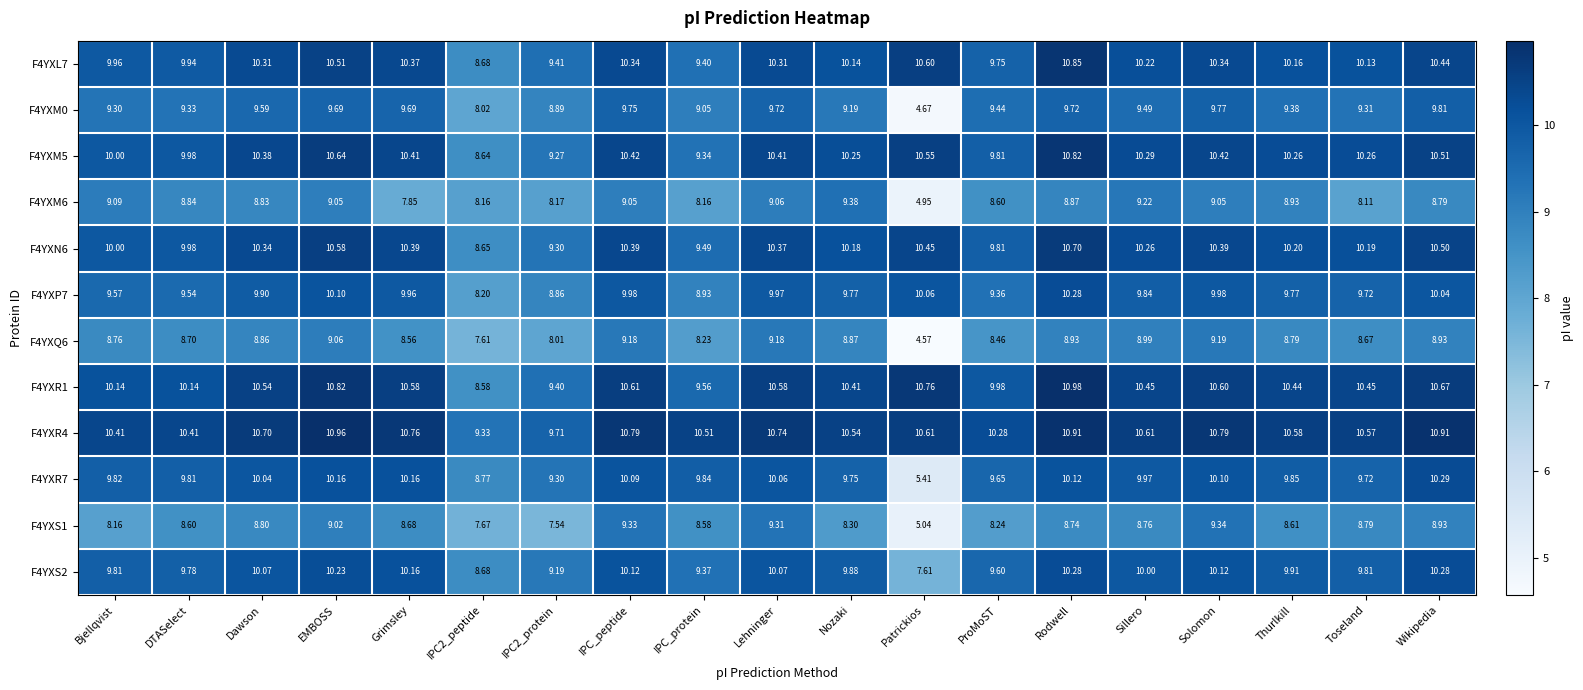

How many categories are shown in the chart?

19